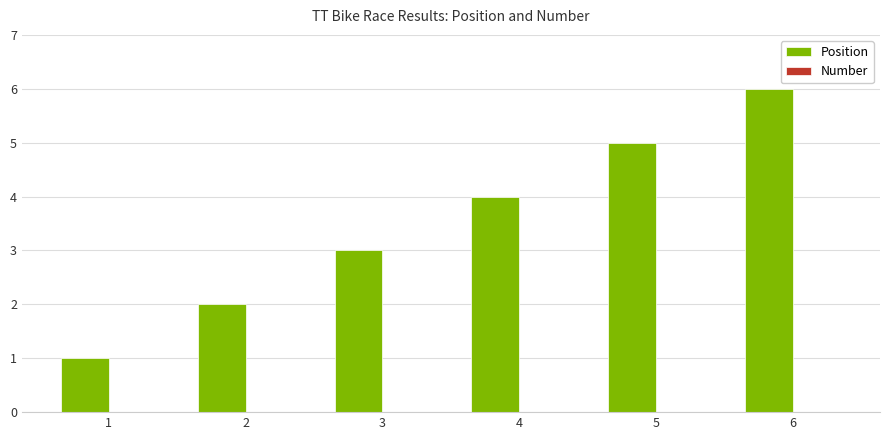

List the labels in order of value, smallest first.

1, 2, 3, 4, 5, 6